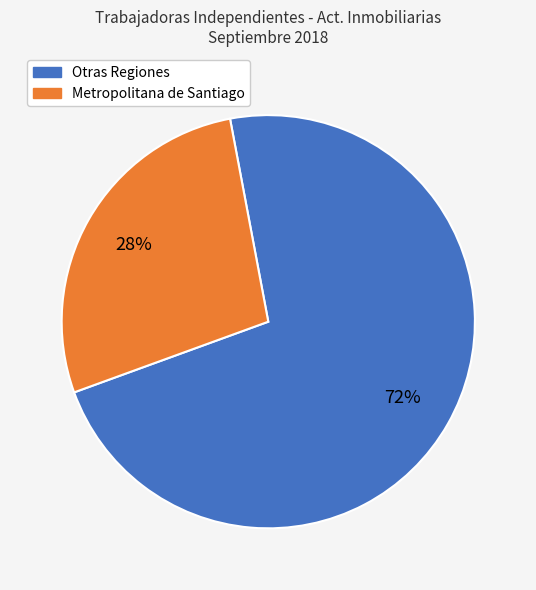

Does any single category account for the majority?

Yes